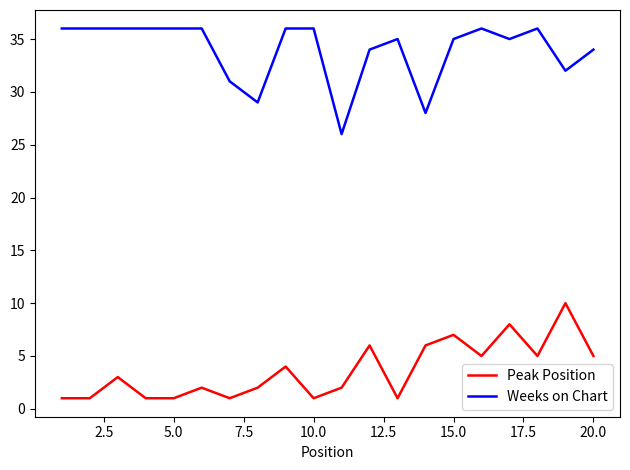

What is the greatest value displayed?

36